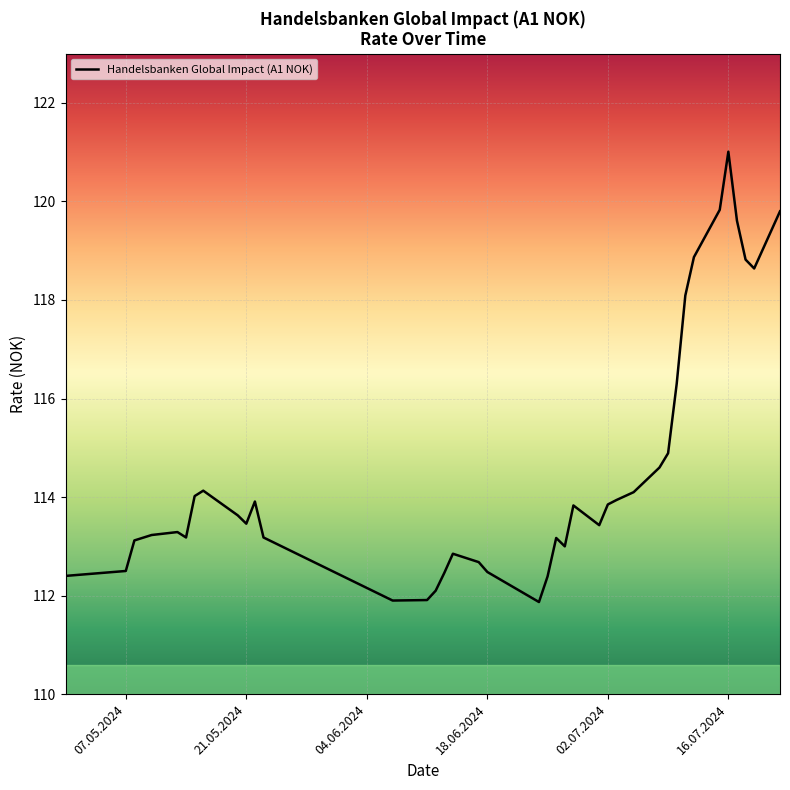

What is the minimum value shown in the chart?

111.9